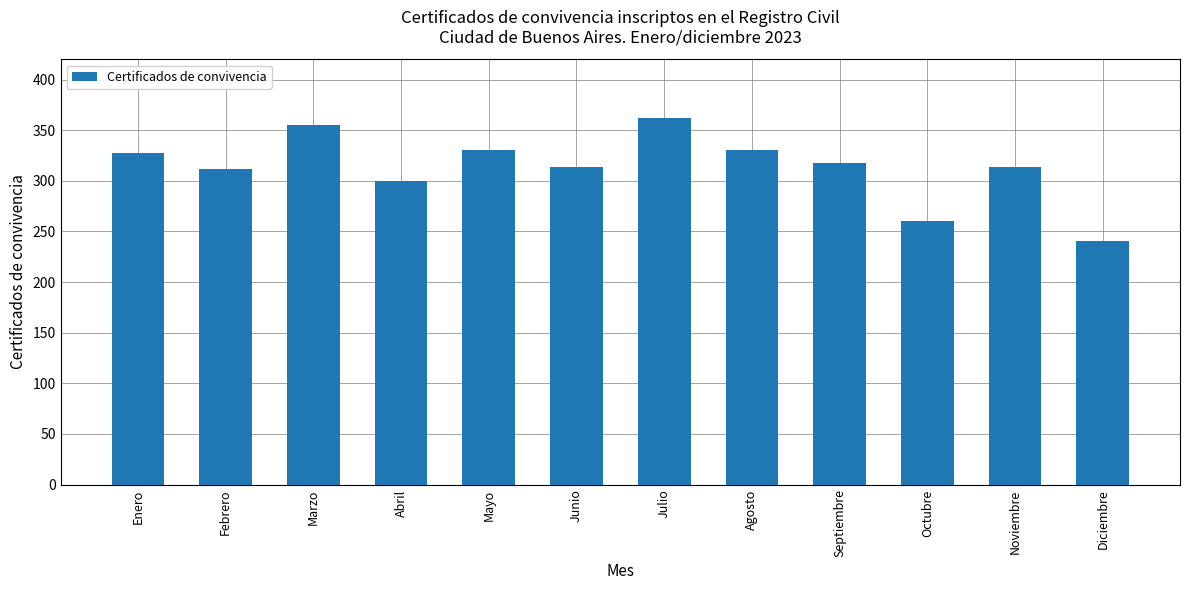

The chart shows a value of 79 at Junio. True or false?

False